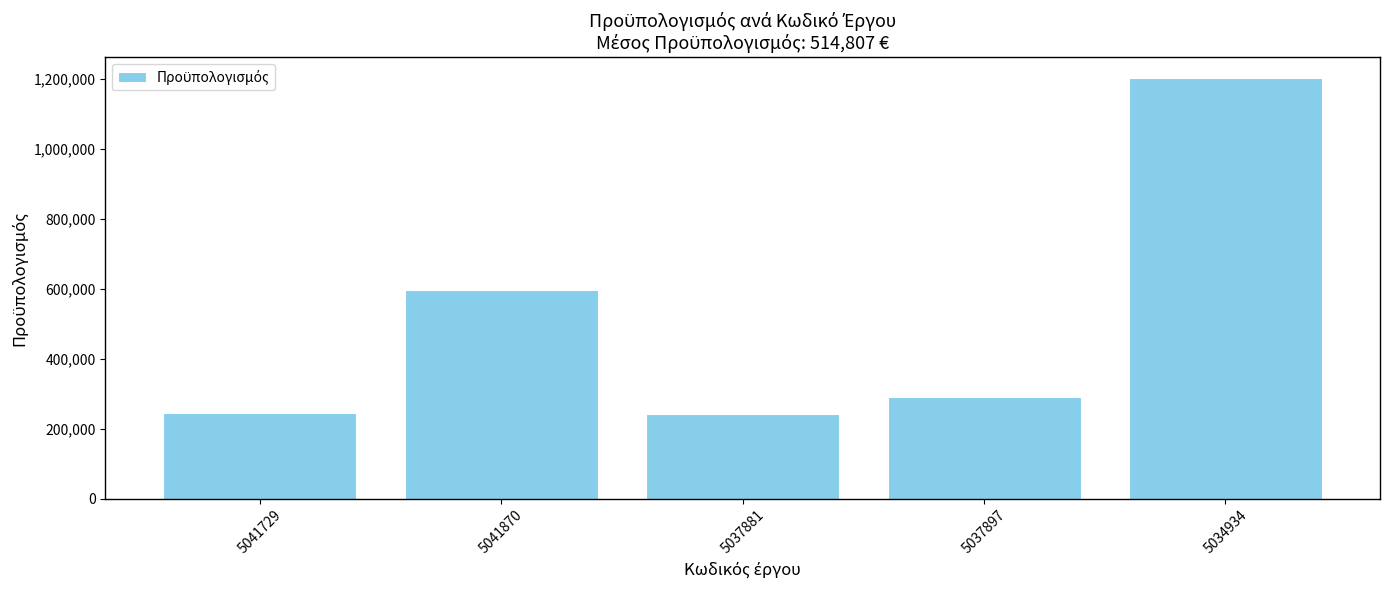

What is the label of the 3rd bar from the right?

5037881